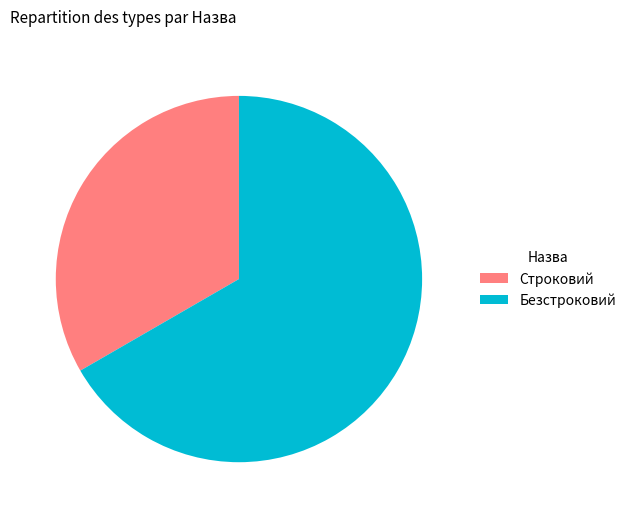

Do Безстроковий and Строковий together represent more than half of the pie?

Yes